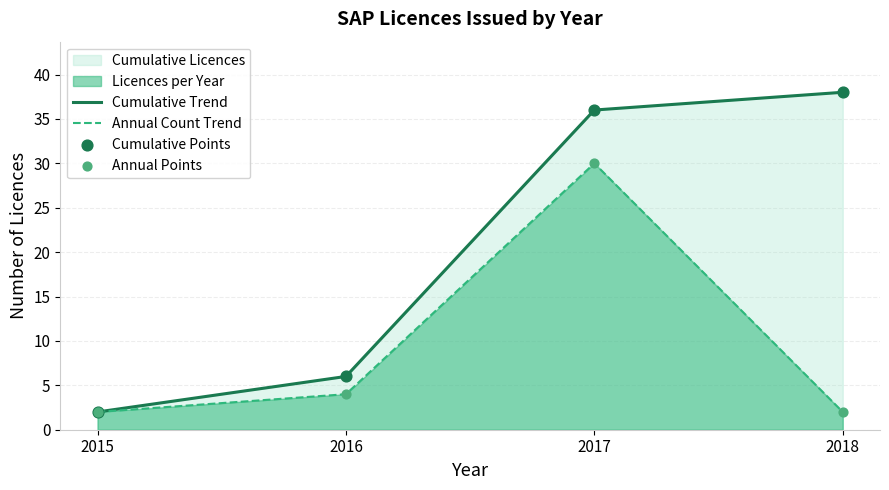

At which category is the sum across all series the highest?

2017